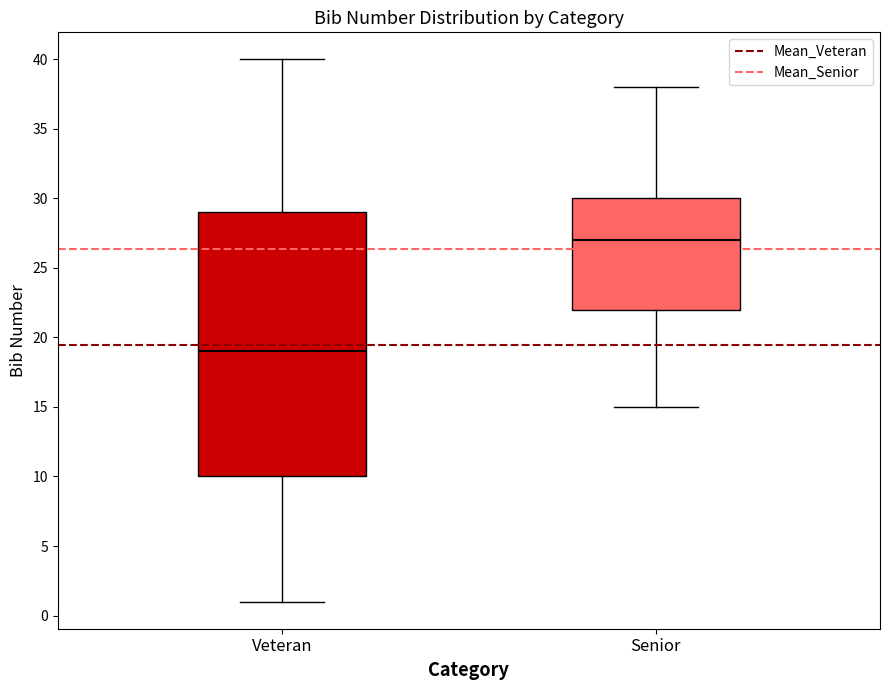

Reading left to right, read every box against the y-axis: the position of its median line, the range the box covers, and the ends of its whiskers. The values are not printed on the chart, so give them approximately, as read against the axis.

Veteran: median 19, box 10 to 29, whiskers 1 to 40
Senior: median 27, box 22 to 30, whiskers 15 to 38